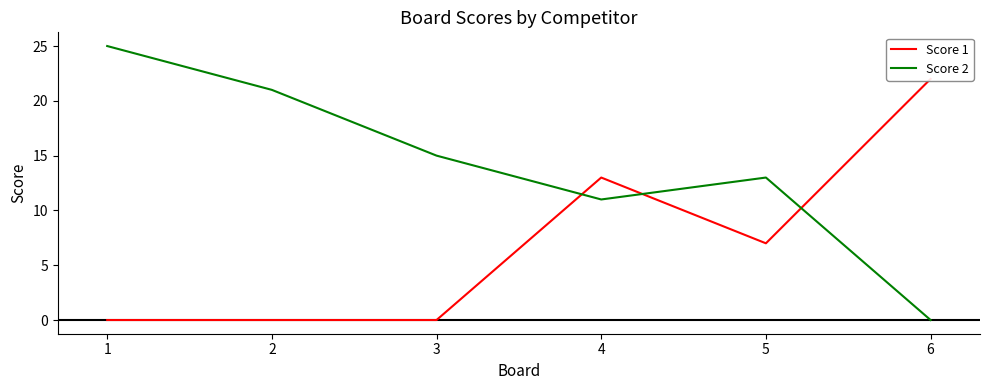

Is it true that Score 2 equals 21 at 2?

True